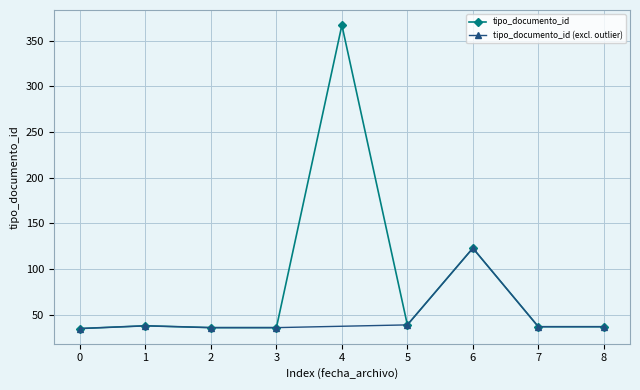

True or false: tipo_documento_id has a value of 35 at 0.

True